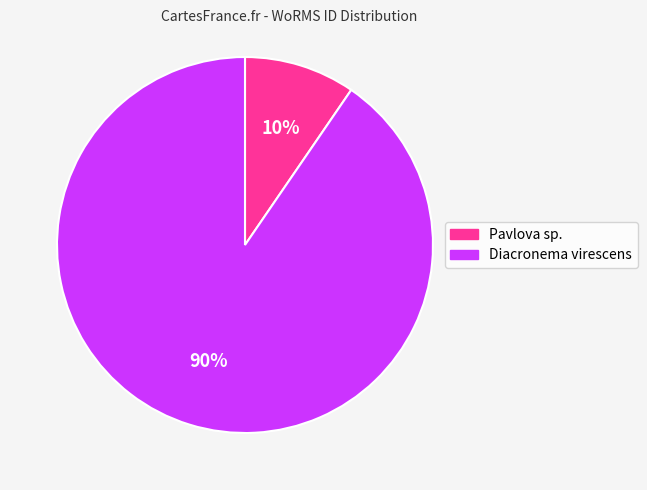

To the nearest percent, what portion does Pavlova sp. represent?

10%